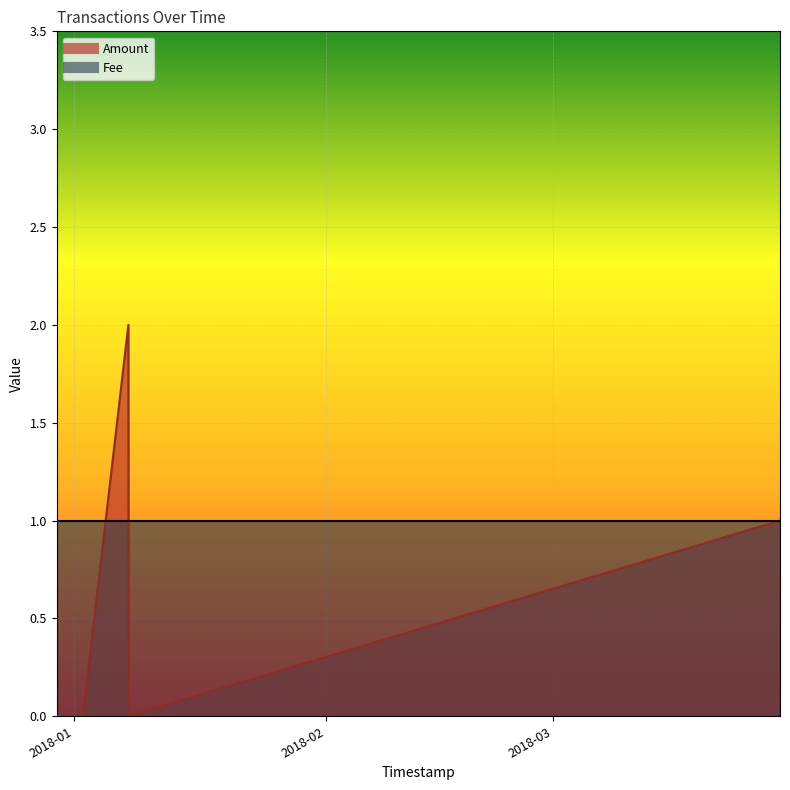

Reading right to left, what are all the values shown in this chart?

2018-03-28 22:01:05=1	2018-01-07 17:49:31=0	2018-01-07 17:09:33=2	2018-01-02 03:10:25=0	2017-12-29 21:22:37=0